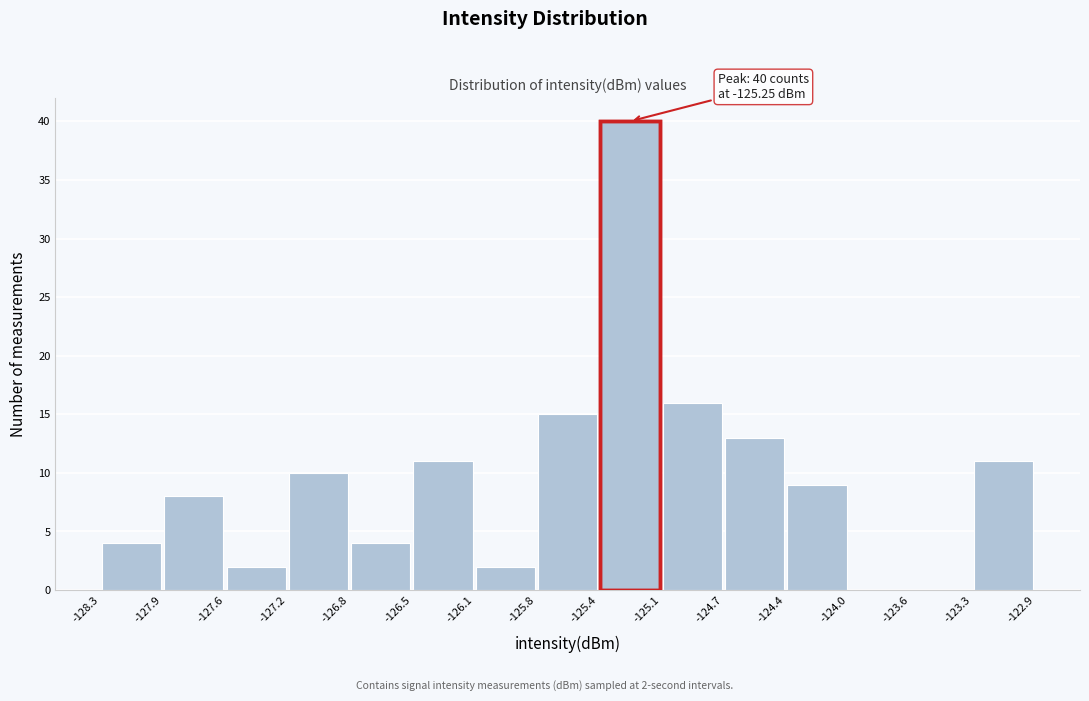

Which range on the x-axis has the tallest bar?

-125.4 to -125.1